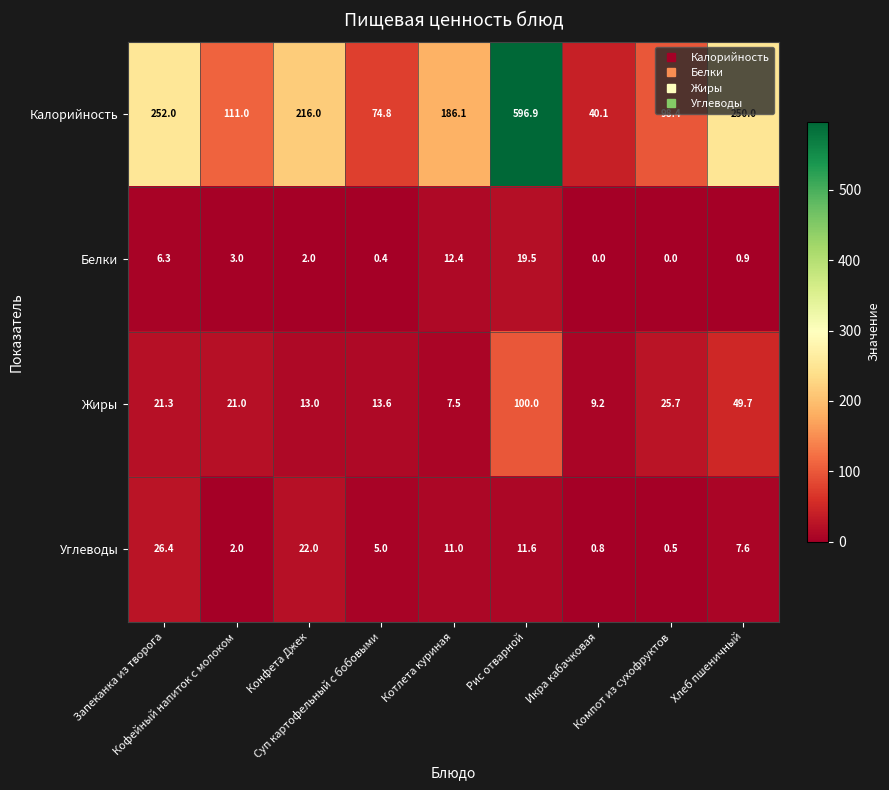

What is the greatest value displayed?

596.9